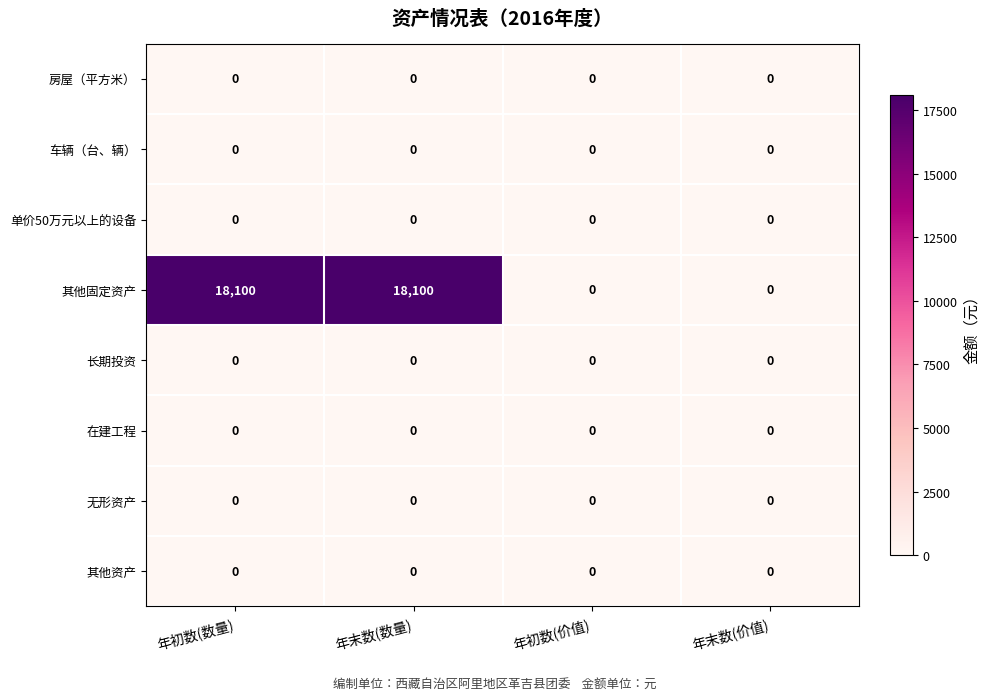

Which series changed the most between 年初数(数量) and 年初数(价值)?

其他固定资产